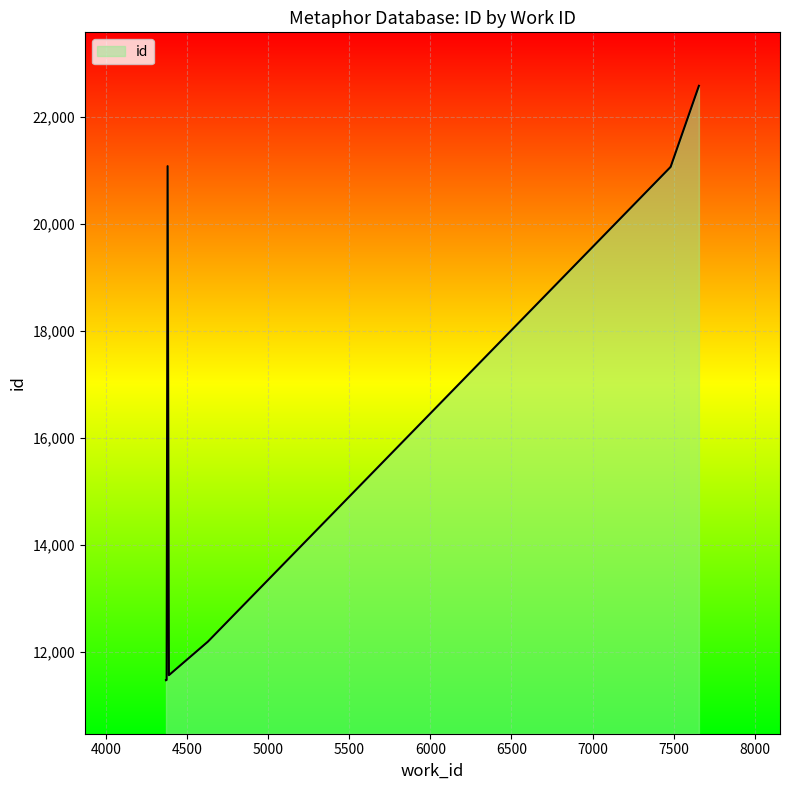

What is the difference between the maximum and minimum values?

11109